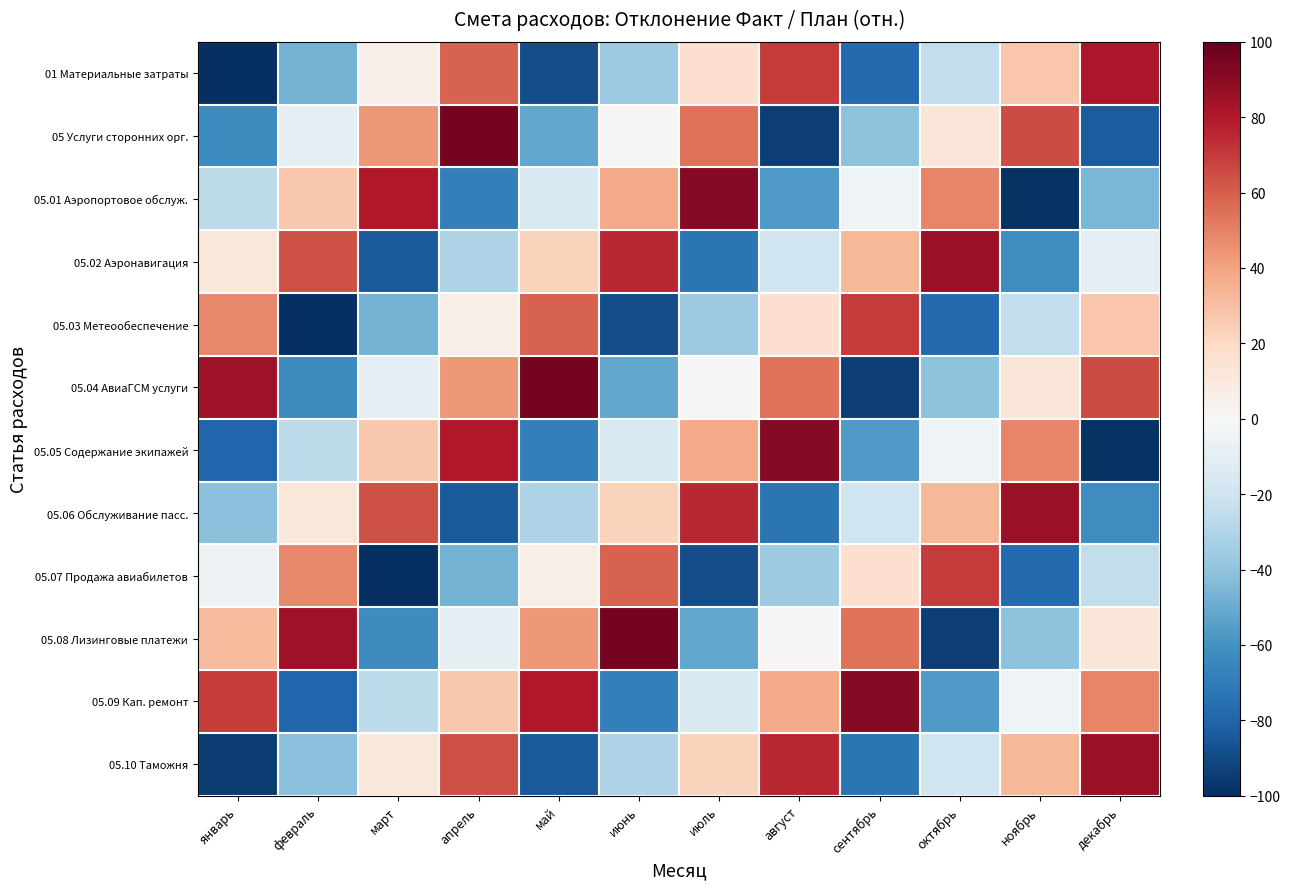

Reading left to right, what are all the values shown in this chart?

01 Материальные затраты: январь=-100	февраль=-47	март=6	апрель=59	май=-89	июнь=-36	июль=17	август=70	сентябрь=-78	октябрь=-25	ноябрь=28	декабрь=81
05 Услуги сторонних орг.: январь=-63	февраль=-10	март=43	апрель=96	май=-52	июнь=1	июль=54	август=-94	сентябрь=-41	октябрь=12	ноябрь=65	декабрь=-83
05.01 Аэропортовое обслуж.: январь=-26	февраль=27	март=80	апрель=-68	май=-15	июнь=38	июль=91	август=-57	сентябрь=-4	октябрь=49	ноябрь=-99	декабрь=-46
05.02 Аэронавигация: январь=11	февраль=64	март=-84	апрель=-31	май=22	июнь=75	июль=-73	август=-20	сентябрь=33	октябрь=86	ноябрь=-62	декабрь=-9
05.03 Метеообеспечение: январь=48	февраль=-100	март=-47	апрель=6	май=59	июнь=-89	июль=-36	август=17	сентябрь=70	октябрь=-78	ноябрь=-25	декабрь=28
05.04 АвиаГСМ услуги: январь=85	февраль=-63	март=-10	апрель=43	май=96	июнь=-52	июль=1	август=54	сентябрь=-94	октябрь=-41	ноябрь=12	декабрь=65
05.05 Содержание экипажей: январь=-79	февраль=-26	март=27	апрель=80	май=-68	июнь=-15	июль=38	август=91	сентябрь=-57	октябрь=-4	ноябрь=49	декабрь=-99
05.06 Обслуживание пасс.: январь=-42	февраль=11	март=64	апрель=-84	май=-31	июнь=22	июль=75	август=-73	сентябрь=-20	октябрь=33	ноябрь=86	декабрь=-62
05.07 Продажа авиабилетов: январь=-5	февраль=48	март=-100	апрель=-47	май=6	июнь=59	июль=-89	август=-36	сентябрь=17	октябрь=70	ноябрь=-78	декабрь=-25
05.08 Лизинговые платежи: январь=32	февраль=85	март=-63	апрель=-10	май=43	июнь=96	июль=-52	август=1	сентябрь=54	октябрь=-94	ноябрь=-41	декабрь=12
05.09 Кап. ремонт: январь=69	февраль=-79	март=-26	апрель=27	май=80	июнь=-68	июль=-15	август=38	сентябрь=91	октябрь=-57	ноябрь=-4	декабрь=49
05.10 Таможня: январь=-95	февраль=-42	март=11	апрель=64	май=-84	июнь=-31	июль=22	август=75	сентябрь=-73	октябрь=-20	ноябрь=33	декабрь=86